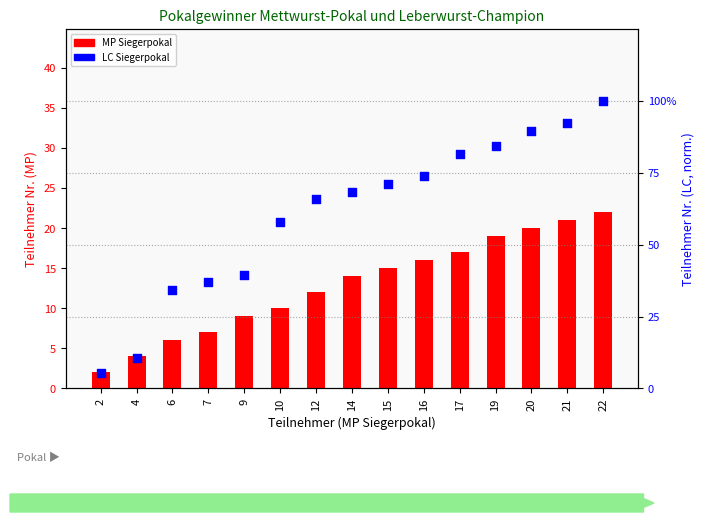

Which series contains the lowest Y value?

LC Siegerpokal